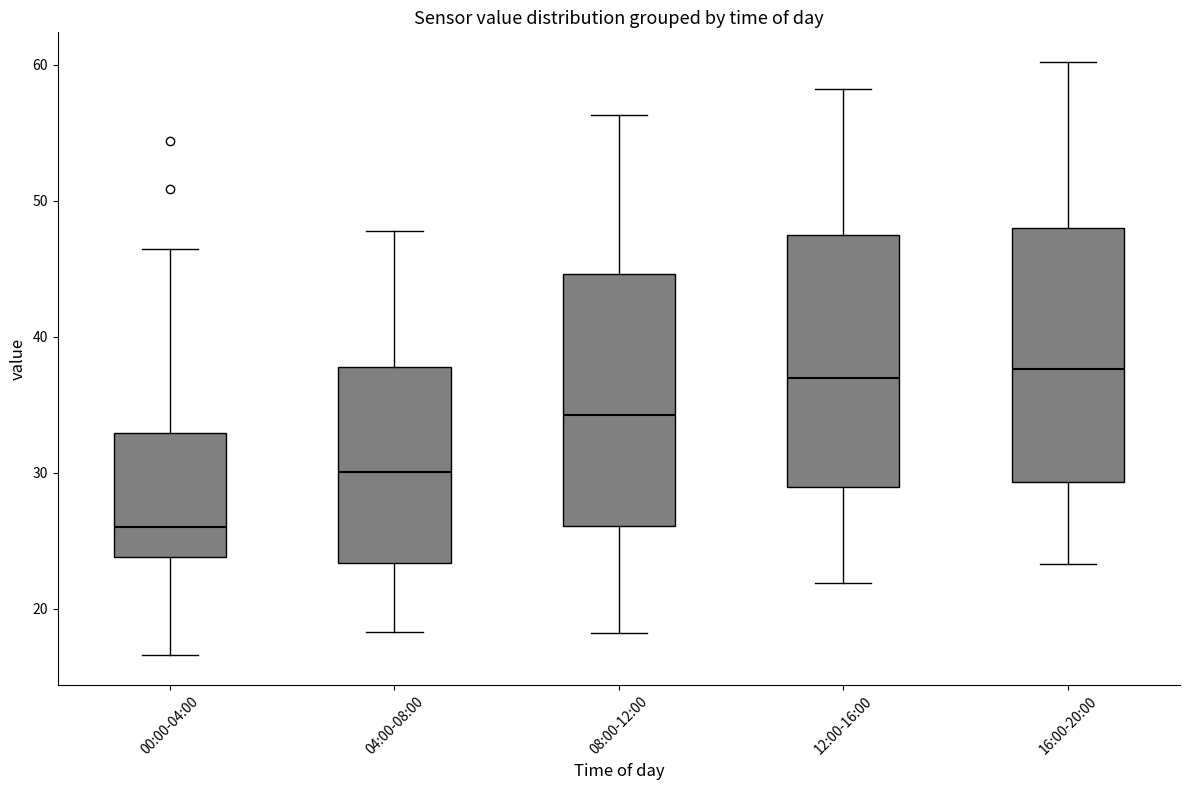

Reading left to right, read every box against the y-axis: the position of its median line, the range the box covers, and the ends of its whiskers. The values are not printed on the chart, so give them approximately, as read against the axis.

00:00-04:00: median 26, box 24 to 33, whiskers 17 to 46
04:00-08:00: median 30, box 23 to 38, whiskers 18 to 48
08:00-12:00: median 34, box 26 to 45, whiskers 18 to 56
12:00-16:00: median 37, box 29 to 47, whiskers 22 to 58
16:00-20:00: median 38, box 29 to 48, whiskers 23 to 60